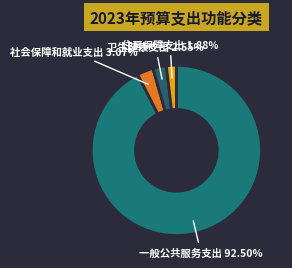

Which slice is the largest?

一般公共服务支出